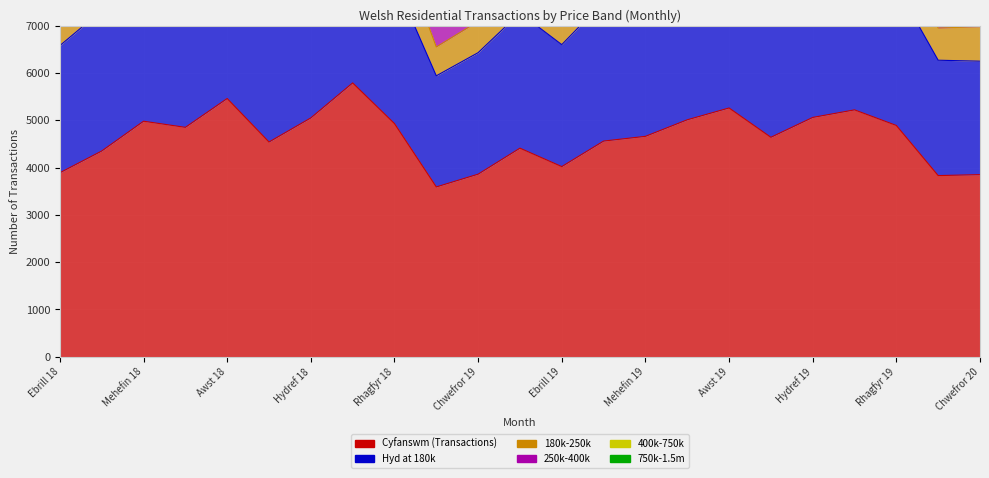

Between Mehefin 19 and Gorffenaf 19, which is larger?

Gorffenaf 19